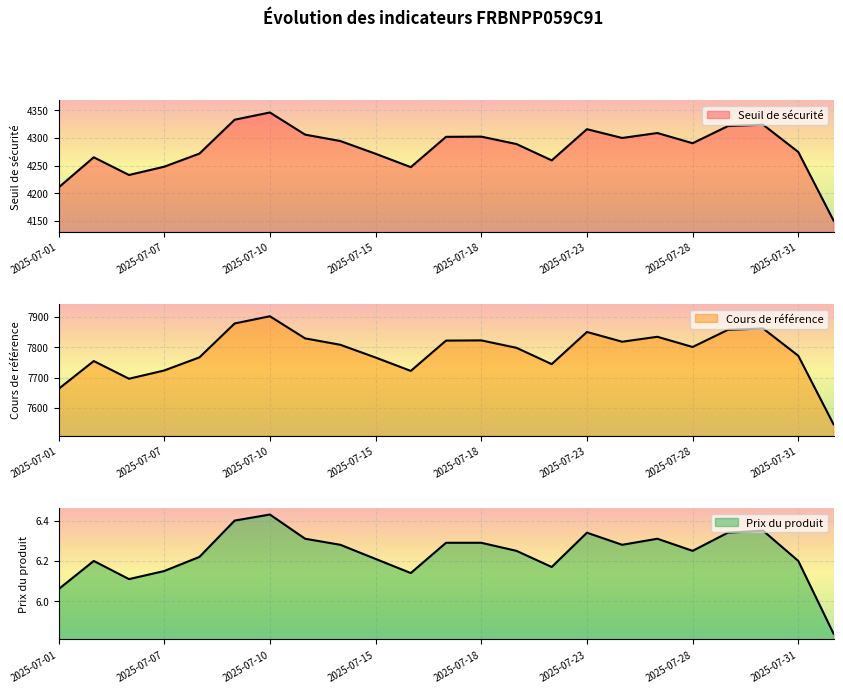

Reading left to right, transcribe all the data shown in this chart.

Seuil de sécurité: 2025-07-01=4210.2	2025-07-03=4265.0	2025-07-04=4232.9	2025-07-07=4247.9	2025-07-08=4271.7	2025-07-09=4333.2	2025-07-10=4346.2	2025-07-11=4306.1	2025-07-14=4294.5	2025-07-15=4271.4	2025-07-16=4247.1	2025-07-17=4302.1	2025-07-18=4302.5	2025-07-21=4289.0	2025-07-22=4259.4	2025-07-23=4315.9	2025-07-24=4300.1	2025-07-25=4309.0	2025-07-28=4290.5	2025-07-29=4321.5	2025-07-30=4324.1	2025-07-31=4274.6	2025-08-01=4150.4
Cours de référence: 2025-07-01=7662.6	2025-07-03=7754.6	2025-07-04=7696.3	2025-07-07=7723.5	2025-07-08=7766.7	2025-07-09=7878.5	2025-07-10=7902.2	2025-07-11=7829.3	2025-07-14=7808.2	2025-07-15=7766.2	2025-07-16=7722.1	2025-07-17=7822.0	2025-07-18=7822.7	2025-07-21=7798.2	2025-07-22=7744.4	2025-07-23=7850.4	2025-07-24=7818.3	2025-07-25=7834.6	2025-07-28=7800.9	2025-07-29=7857.4	2025-07-30=7862.0	2025-07-31=7772.0	2025-08-01=7546.2
Prix du produit: 2025-07-01=6.1	2025-07-03=6.2	2025-07-04=6.1	2025-07-07=6.2	2025-07-08=6.2	2025-07-09=6.4	2025-07-10=6.4	2025-07-11=6.3	2025-07-14=6.3	2025-07-15=6.2	2025-07-16=6.1	2025-07-17=6.3	2025-07-18=6.3	2025-07-21=6.2	2025-07-22=6.2	2025-07-23=6.3	2025-07-24=6.3	2025-07-25=6.3	2025-07-28=6.2	2025-07-29=6.3	2025-07-30=6.3	2025-07-31=6.2	2025-08-01=5.8